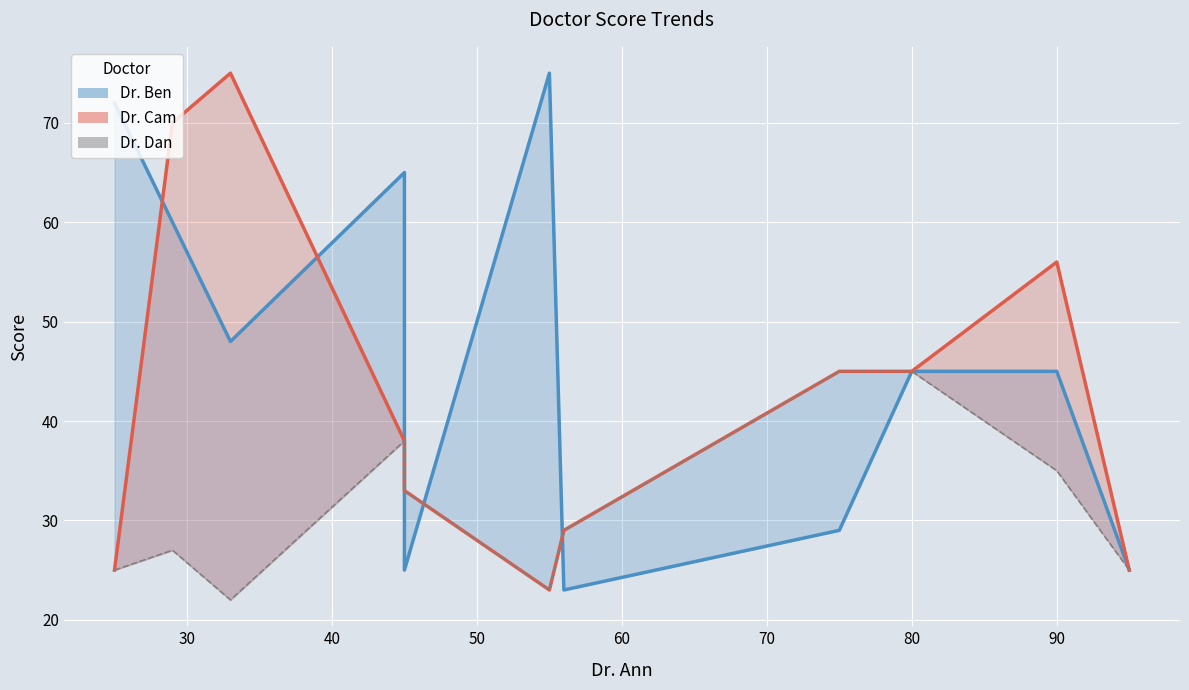

What is the value of the Dr. Cam point at the 2nd from the left?

70